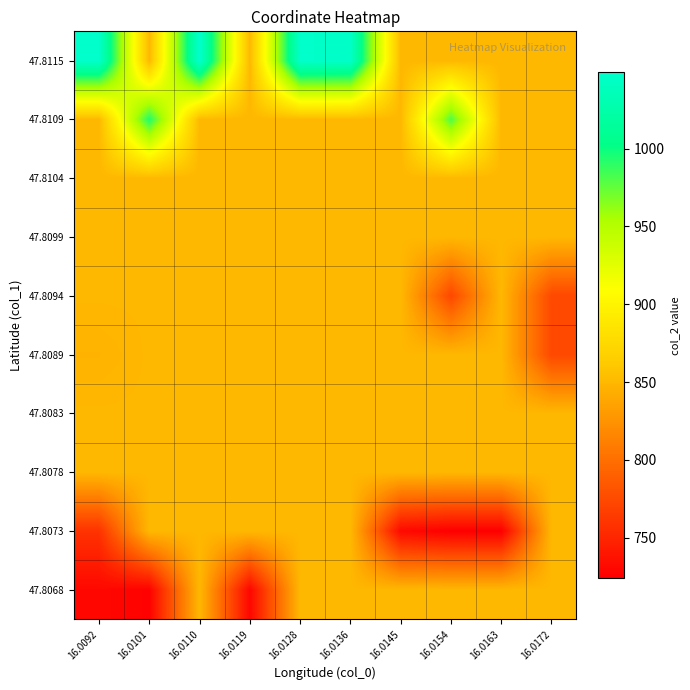

How many data points does each series have?

10